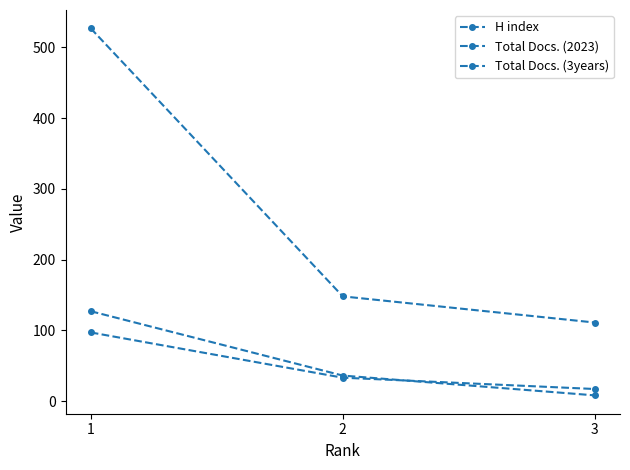

What is the difference between the maximum and minimum values in the H index series?

119